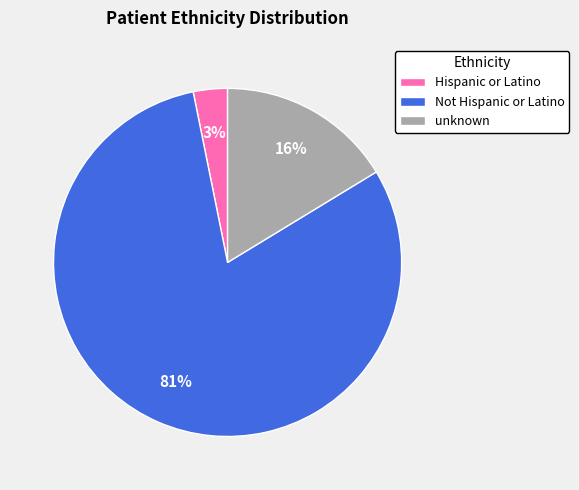

To the nearest percent, what is the combined percentage of Not Hispanic or Latino and unknown?

97%